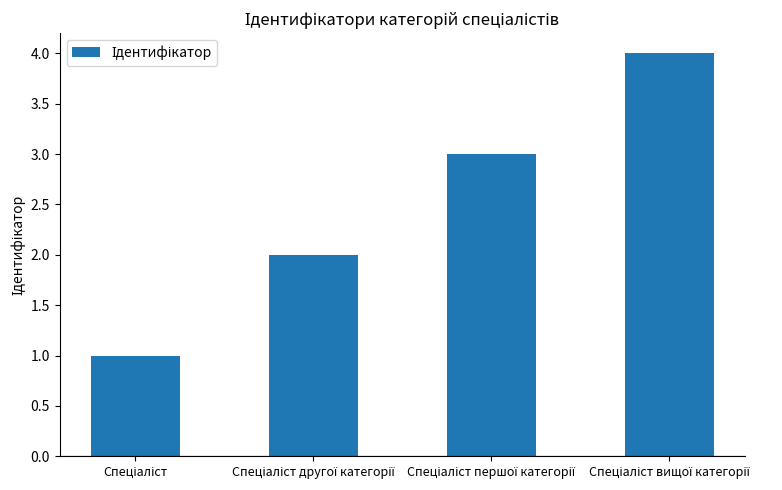

What is the maximum value shown in the chart?

4